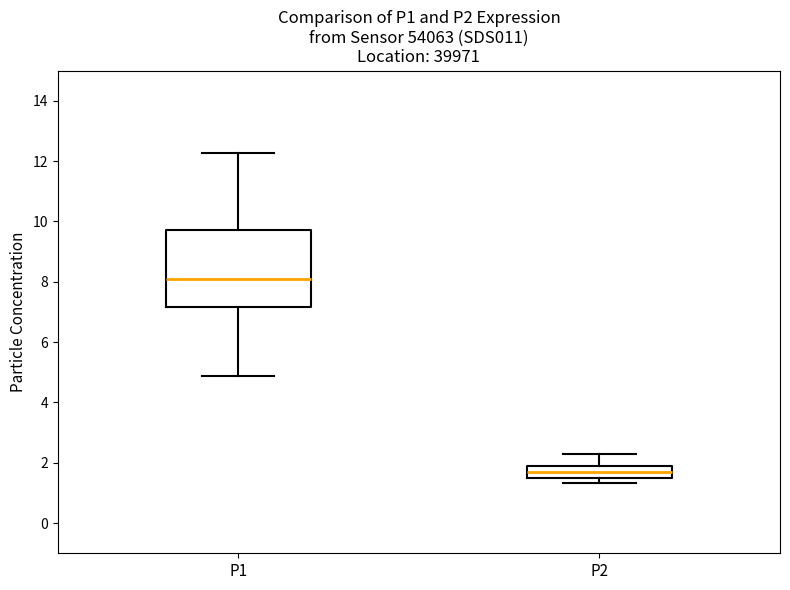

Reading left to right, read every box against the y-axis: the position of its median line, the range the box covers, and the ends of its whiskers. The values are not printed on the chart, so give them approximately, as read against the axis.

P1: median 8.2, box 7.2 to 9.8, whiskers 4.8 to 12.2
P2: median 1.6, box 1.4 to 1.8, whiskers 1.4 (just below the box's lower edge) to 2.4